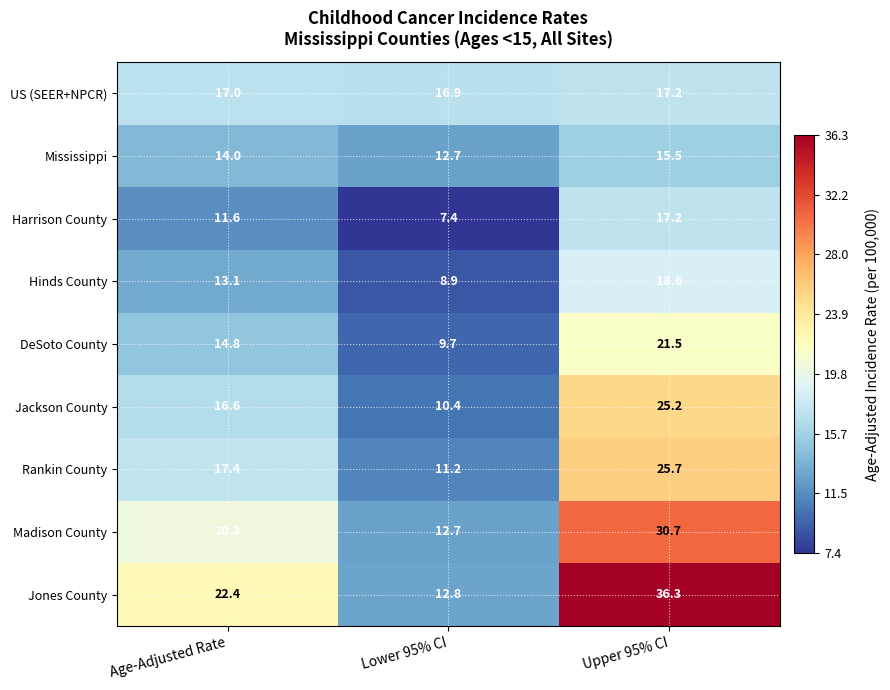

Reading left to right, list all the values displayed in this chart.

US (SEER+NPCR): Age-Adjusted Rate=17.0	Lower 95% CI=16.9	Upper 95% CI=17.2
Mississippi: Age-Adjusted Rate=14.0	Lower 95% CI=12.7	Upper 95% CI=15.5
Harrison County: Age-Adjusted Rate=11.6	Lower 95% CI=7.4	Upper 95% CI=17.2
Hinds County: Age-Adjusted Rate=13.1	Lower 95% CI=8.9	Upper 95% CI=18.6
DeSoto County: Age-Adjusted Rate=14.8	Lower 95% CI=9.7	Upper 95% CI=21.5
Jackson County: Age-Adjusted Rate=16.6	Lower 95% CI=10.4	Upper 95% CI=25.2
Rankin County: Age-Adjusted Rate=17.4	Lower 95% CI=11.2	Upper 95% CI=25.7
Madison County: Age-Adjusted Rate=20.3	Lower 95% CI=12.7	Upper 95% CI=30.7
Jones County: Age-Adjusted Rate=22.4	Lower 95% CI=12.8	Upper 95% CI=36.3